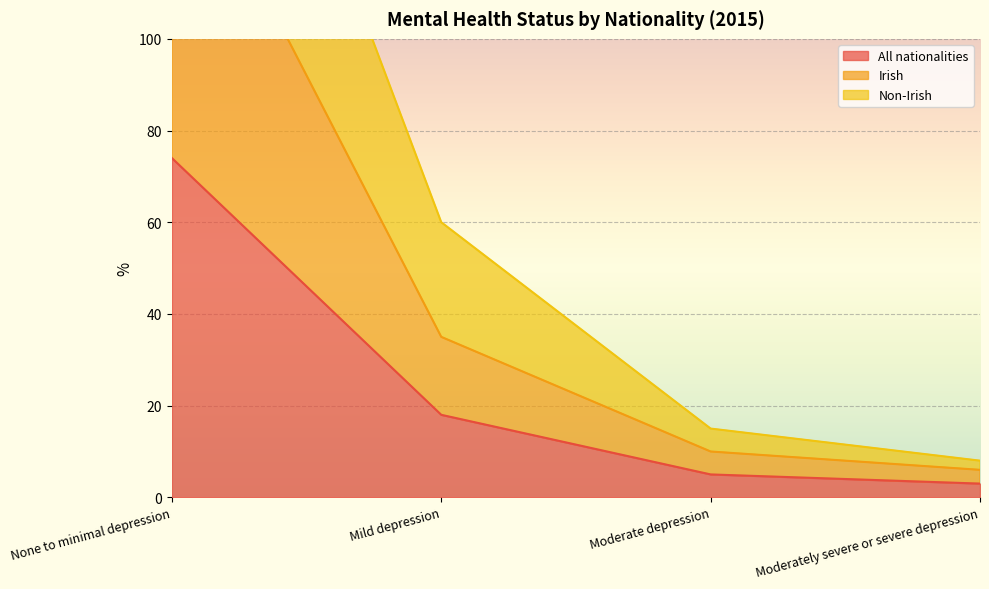

Which series has the largest total across all categories?

Non-Irish